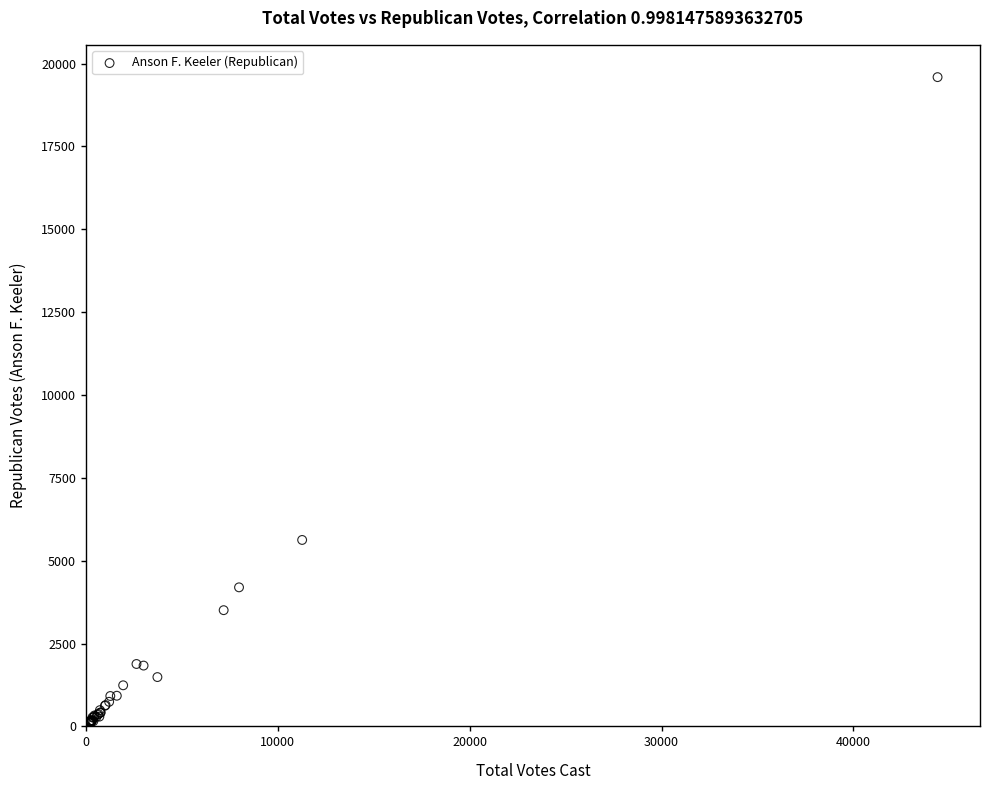

What Y value in the scatter plot is closest to 9845?

5626